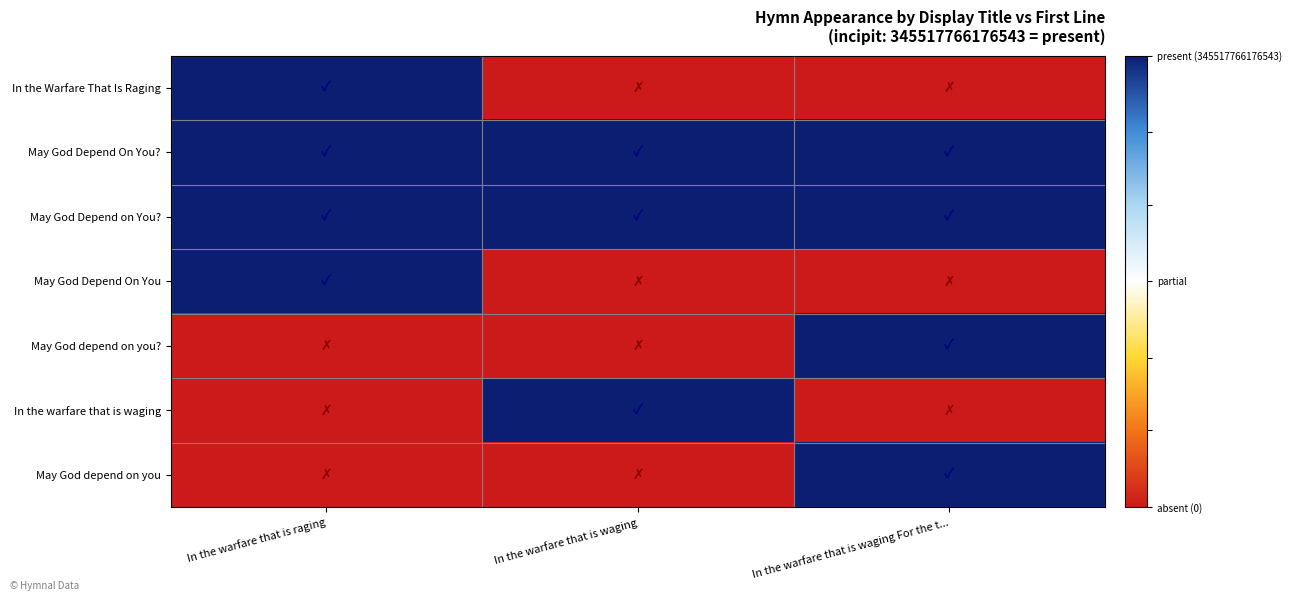

What is the difference between the highest and lowest values at In the warfare that is waging For the t...?

1